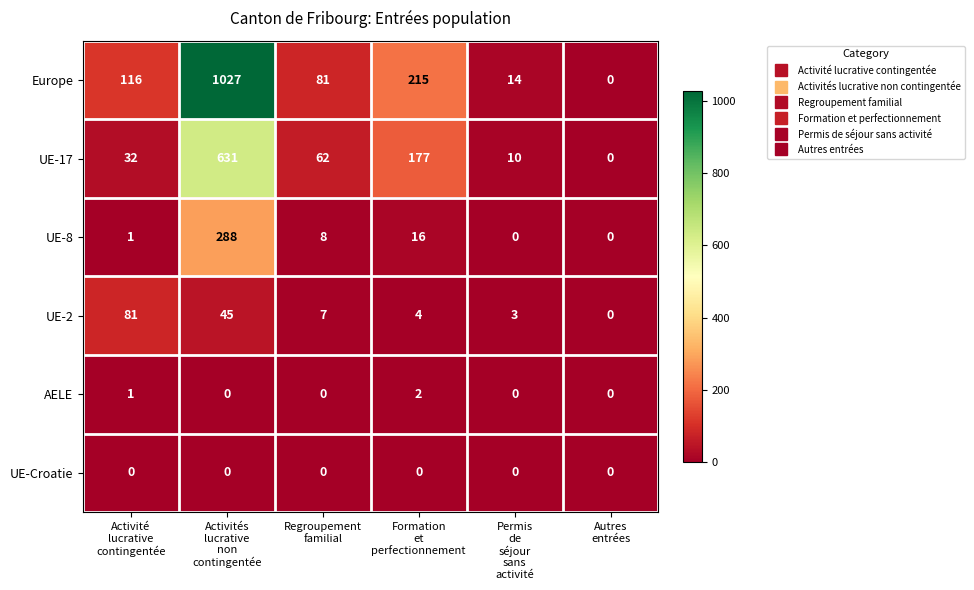

Count the number of data series in this chart.

6